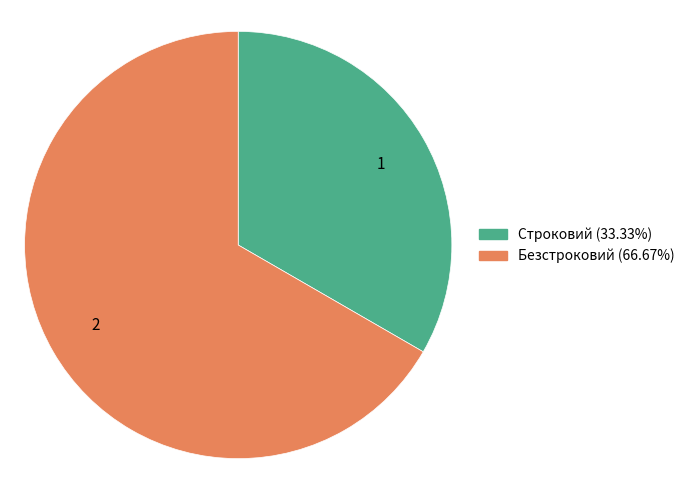

Is the sum of Строковий and Безстроковий greater than half?

Yes